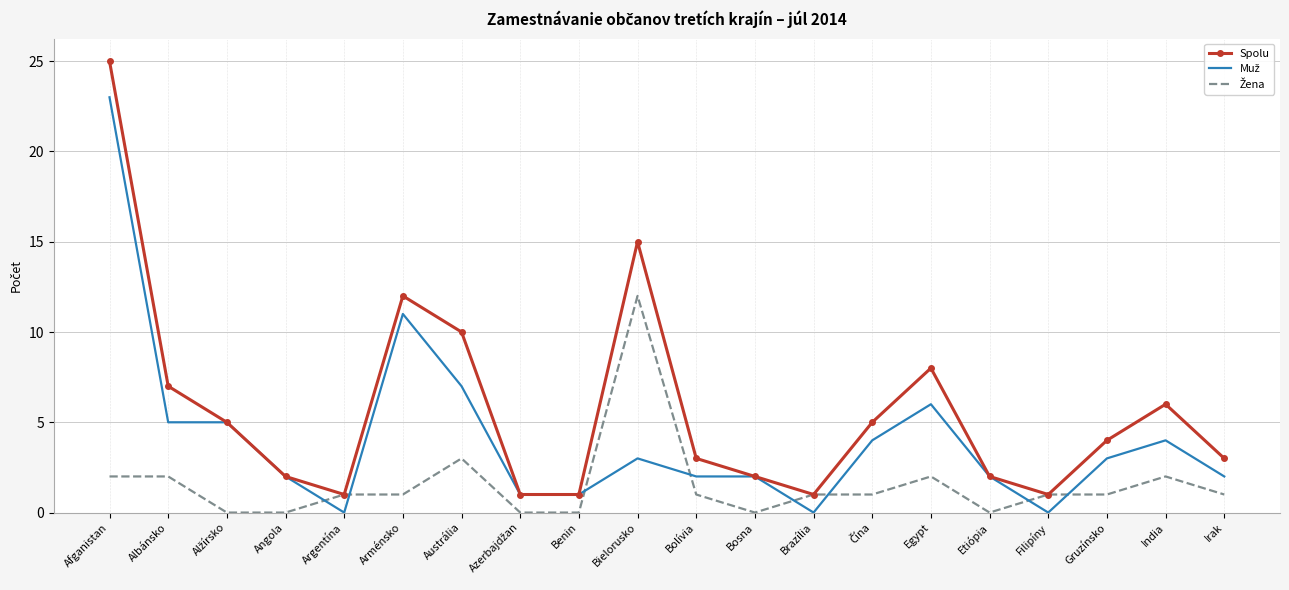

Is it true that Spolu equals 3 at Arménsko?

False